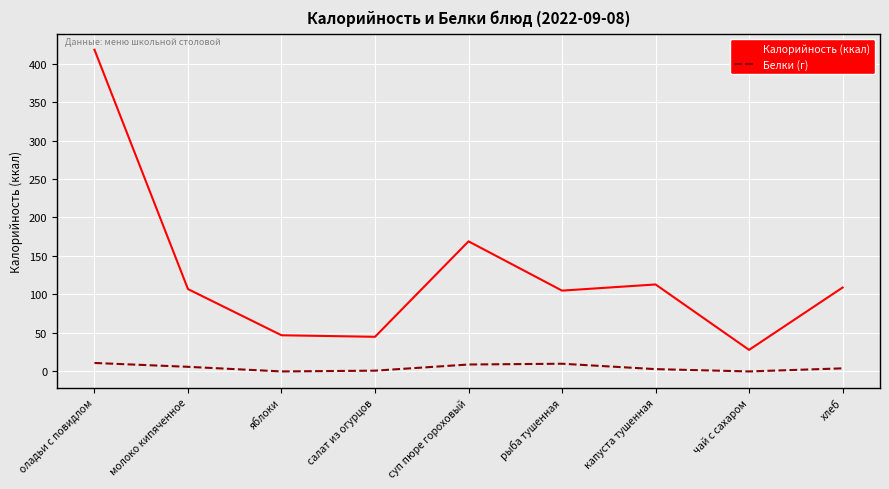

What is the minimum value for Калорийность (ккал)?

28